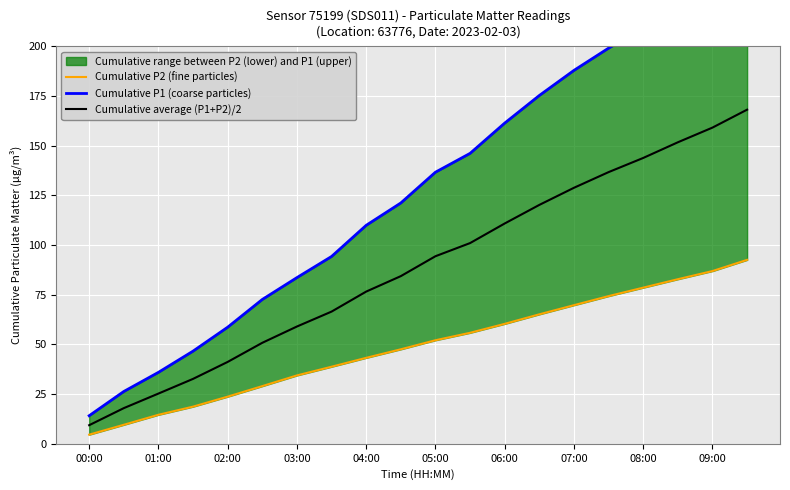

True or false: Cumulative average (P1+P2)/2 has a value of 65.0 at 08:00.

False